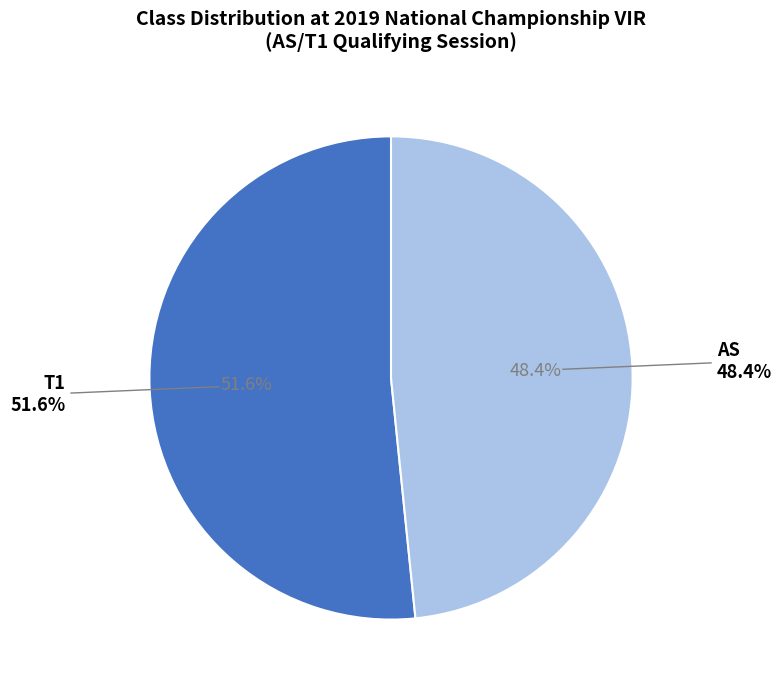

How many slices are in this pie chart?

2